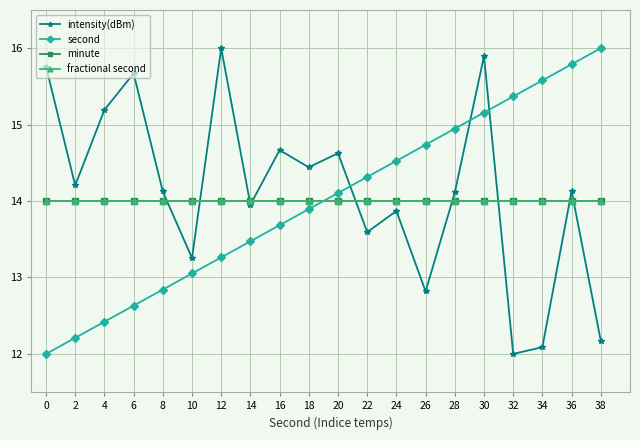

How many times do minute and second cross each other?

1